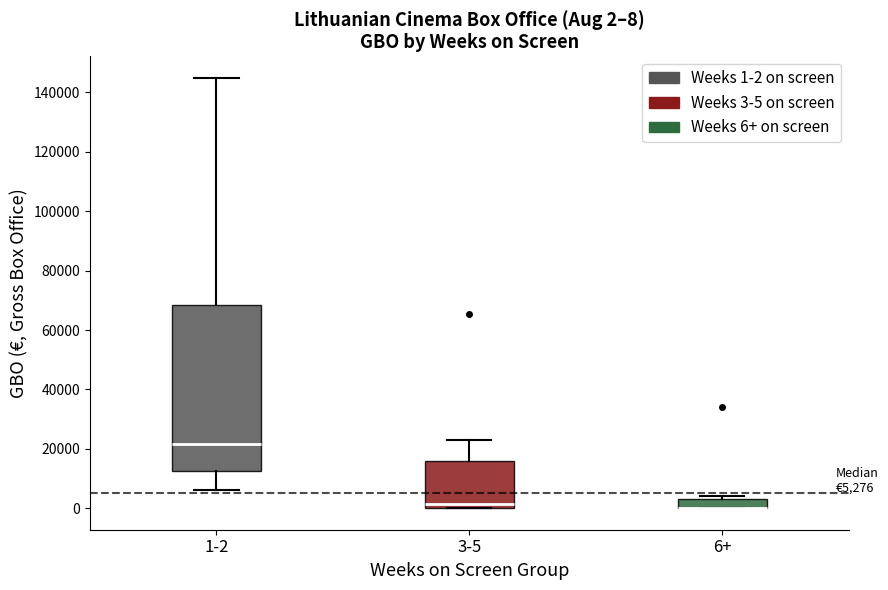

Comparing the boxes themselves (not the whiskers), which one is the tallest?

1-2